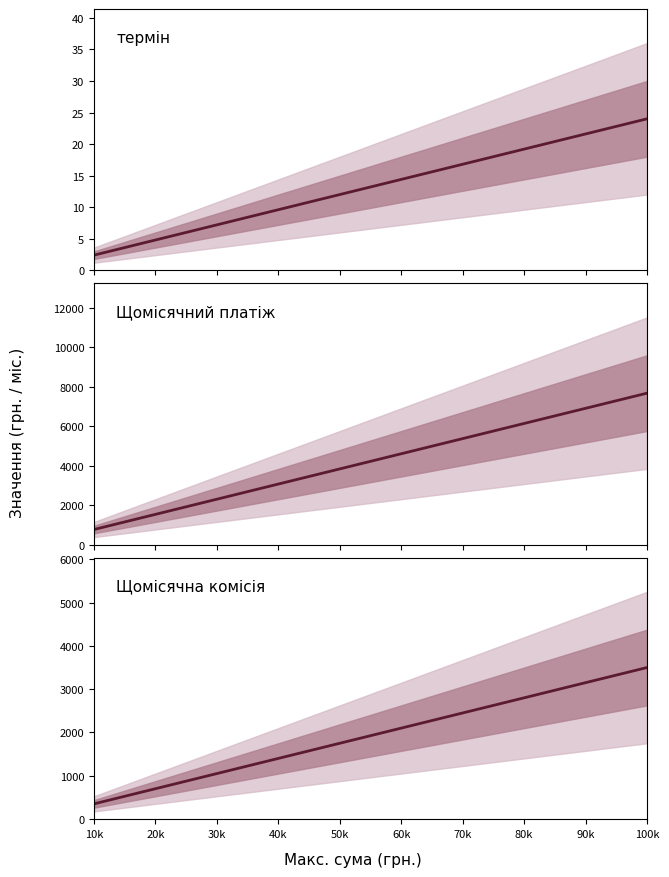

Is it true that Щомісячна комісія equals 3150.0 at 90k?

True